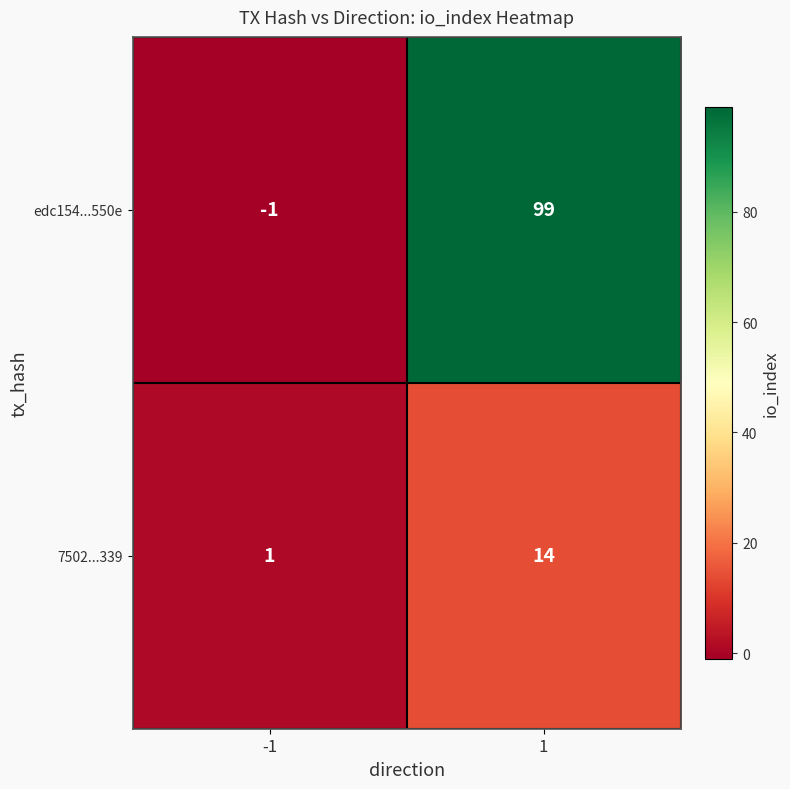

What is the difference between the maximum and minimum values in the edc154...550e series?

100